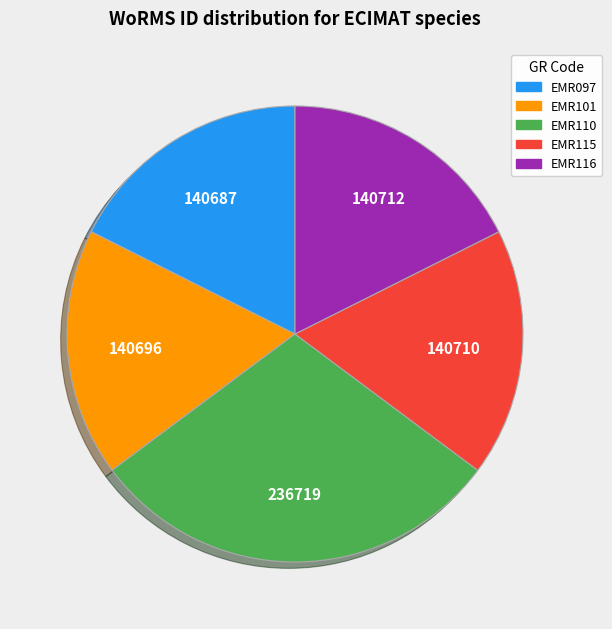

Combined, do EMR097 and EMR116 account for over 50%?

No